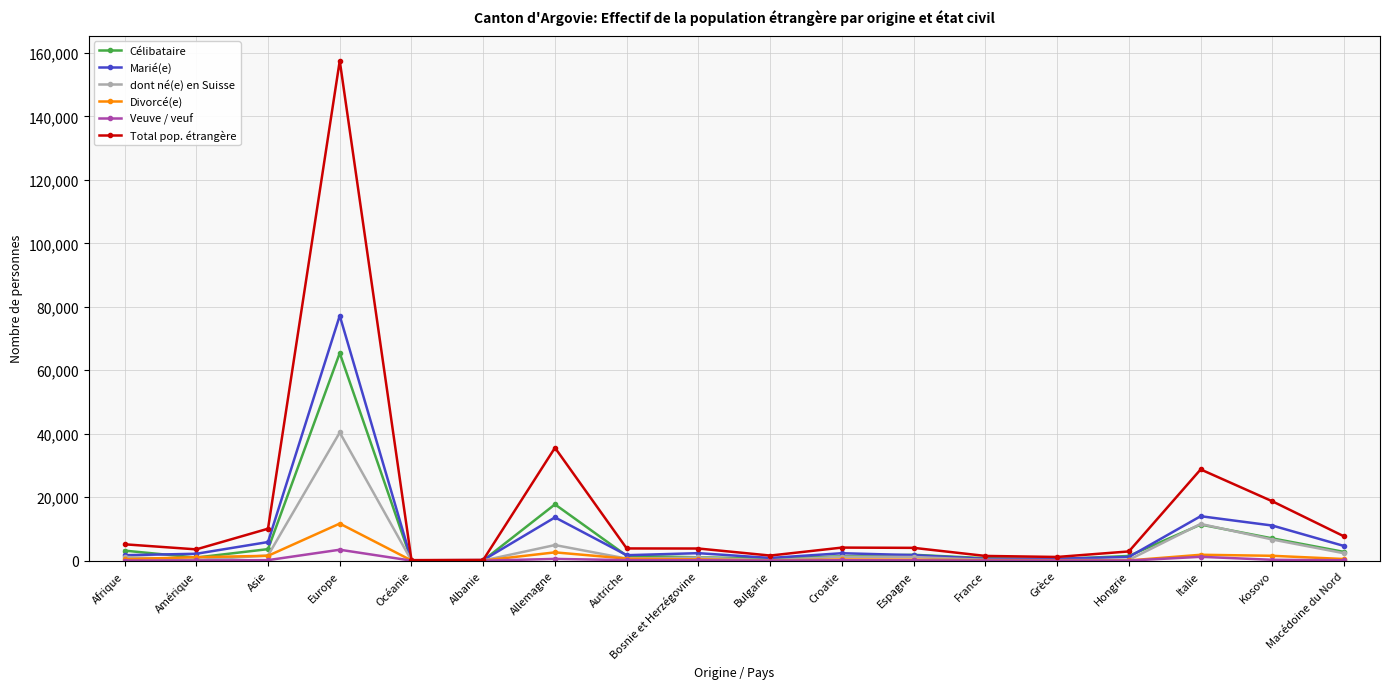

Rank the series by their maximum value, from highest to lowest.

Total pop. étrangère, Marié(e), Célibataire, dont né(e) en Suisse, Divorcé(e), Veuve / veuf